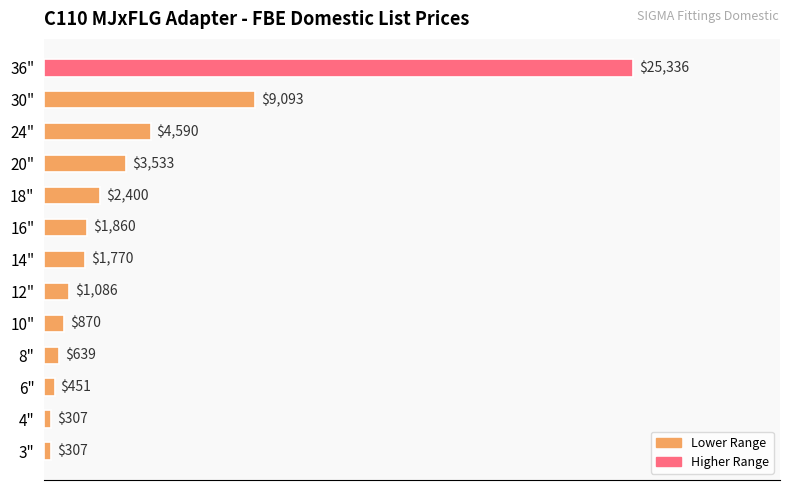

Reading bottom to top, what are all the values shown in this chart?

3"=307	4"=307	6"=451	8"=639	10"=870	12"=1086	14"=1770	16"=1860	18"=2400	20"=3533	24"=4590	30"=9093	36"=25336